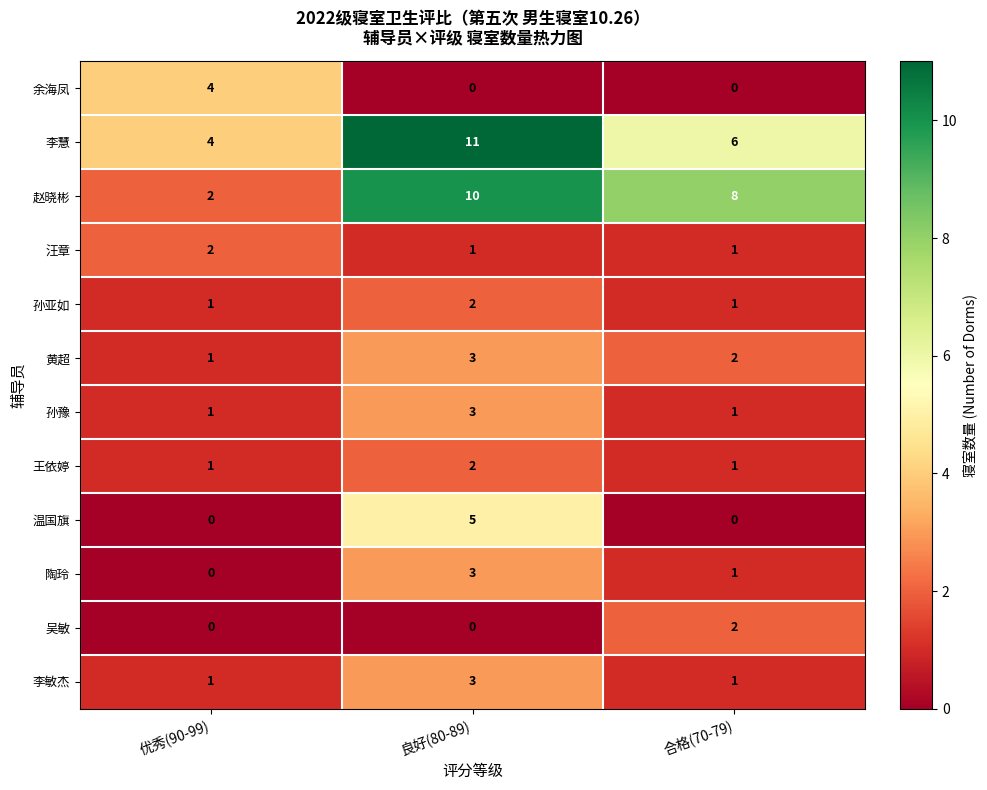

Count the 孙豫 values in the range 1 to 3.

3